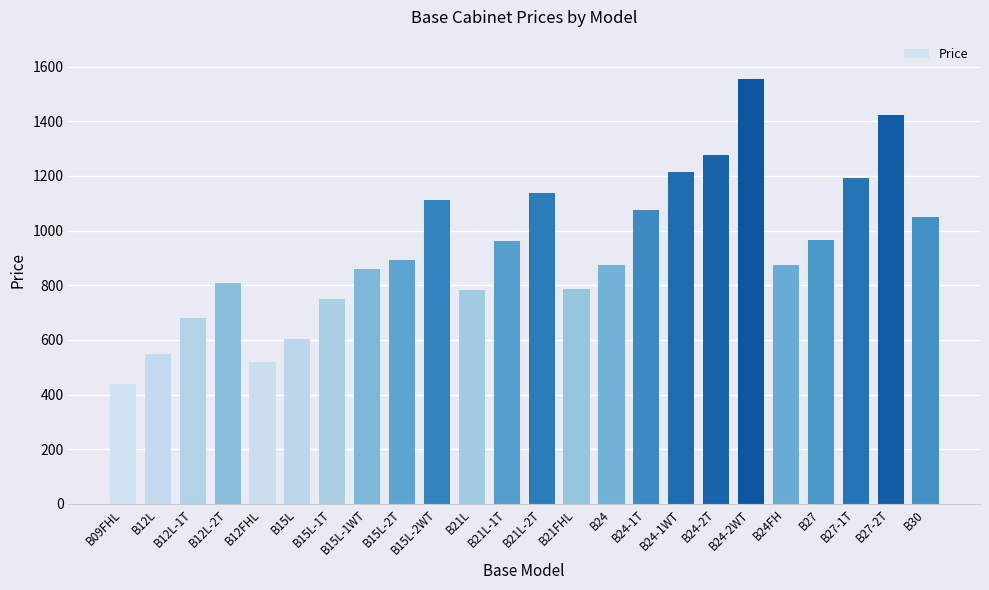

What value does the data have at B15L?

604